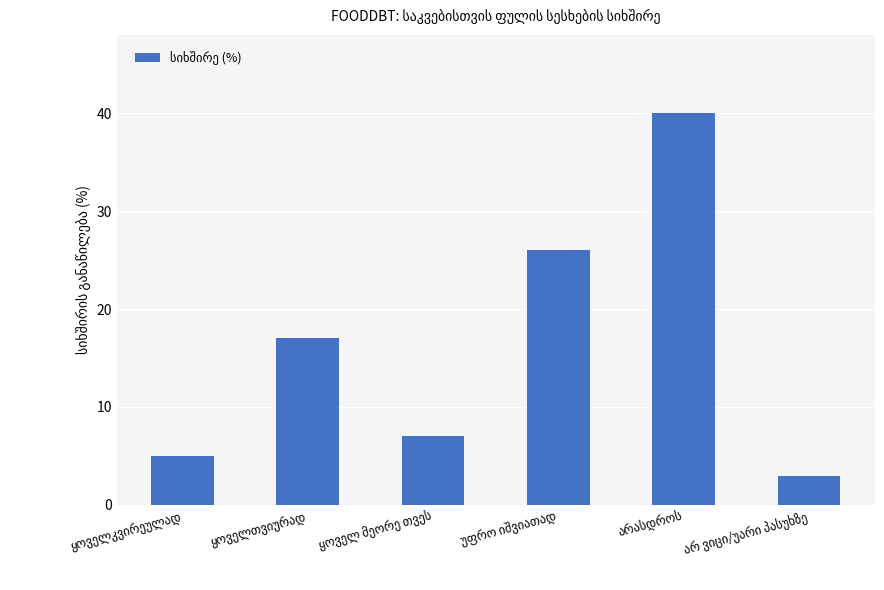

What is the difference between the maximum and second lowest values?

35